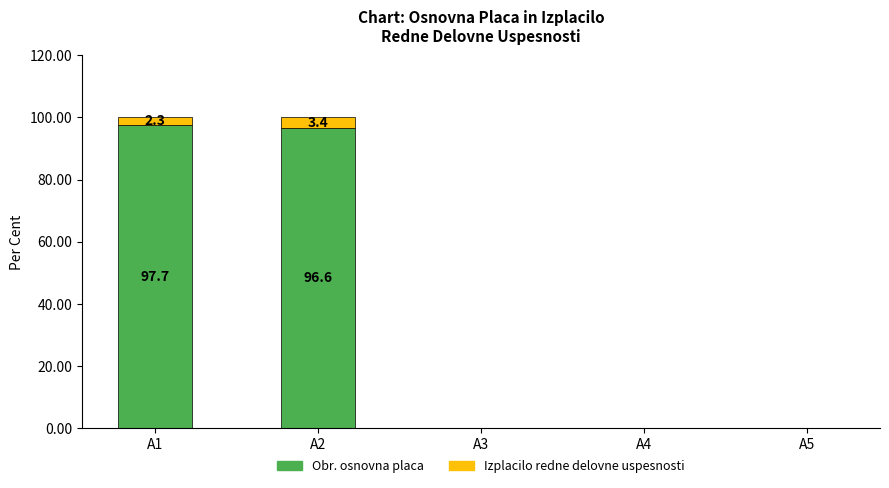

True or false: Obr. osnovna placa has a value of -43.9 at A3.

False